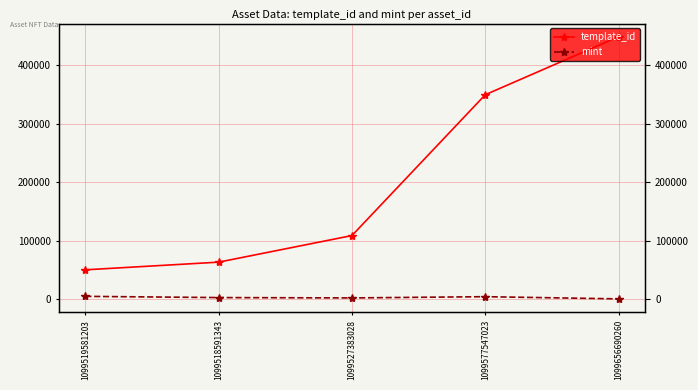

What is the label of the 4th point from the left?

1099577547023